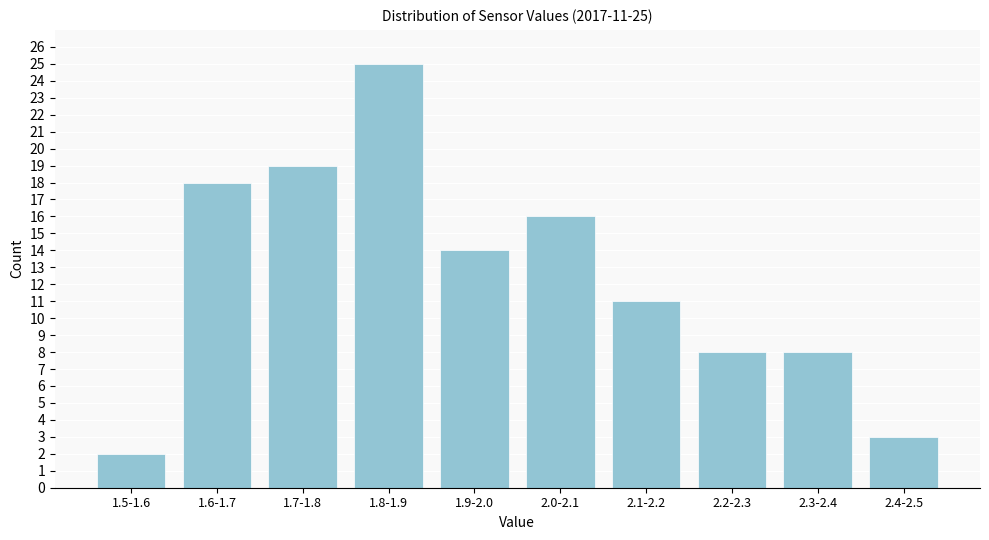

Reading left to right, transcribe all the data shown in this chart.

1.5-1.6=2	1.6-1.7=18	1.7-1.8=19	1.8-1.9=25	1.9-2.0=14	2.0-2.1=16	2.1-2.2=11	2.2-2.3=8	2.3-2.4=8	2.4-2.5=3